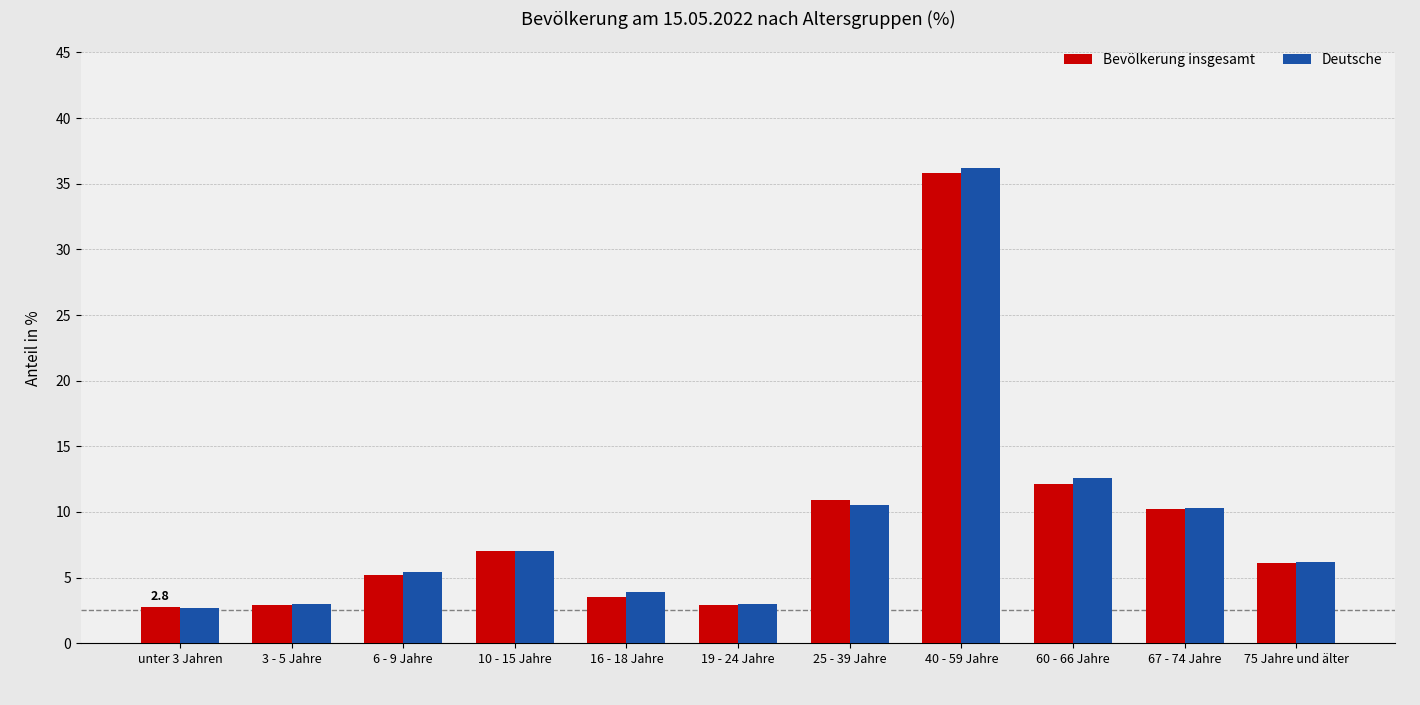

Are the bars grouped side by side (vs. stacked)?

Yes